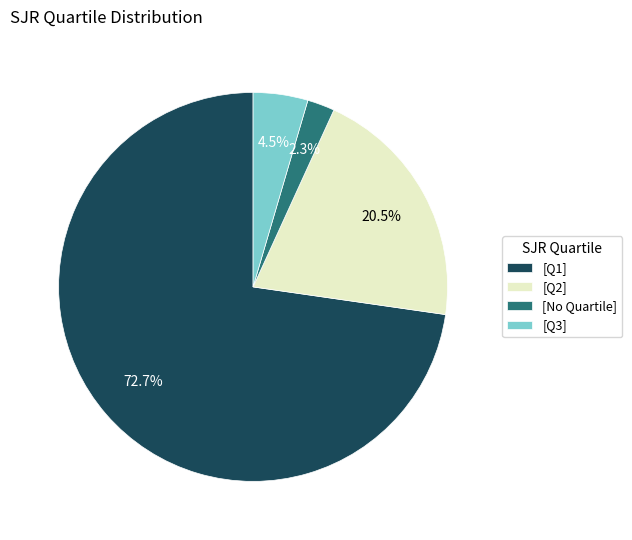

How many slices are in this pie chart?

4